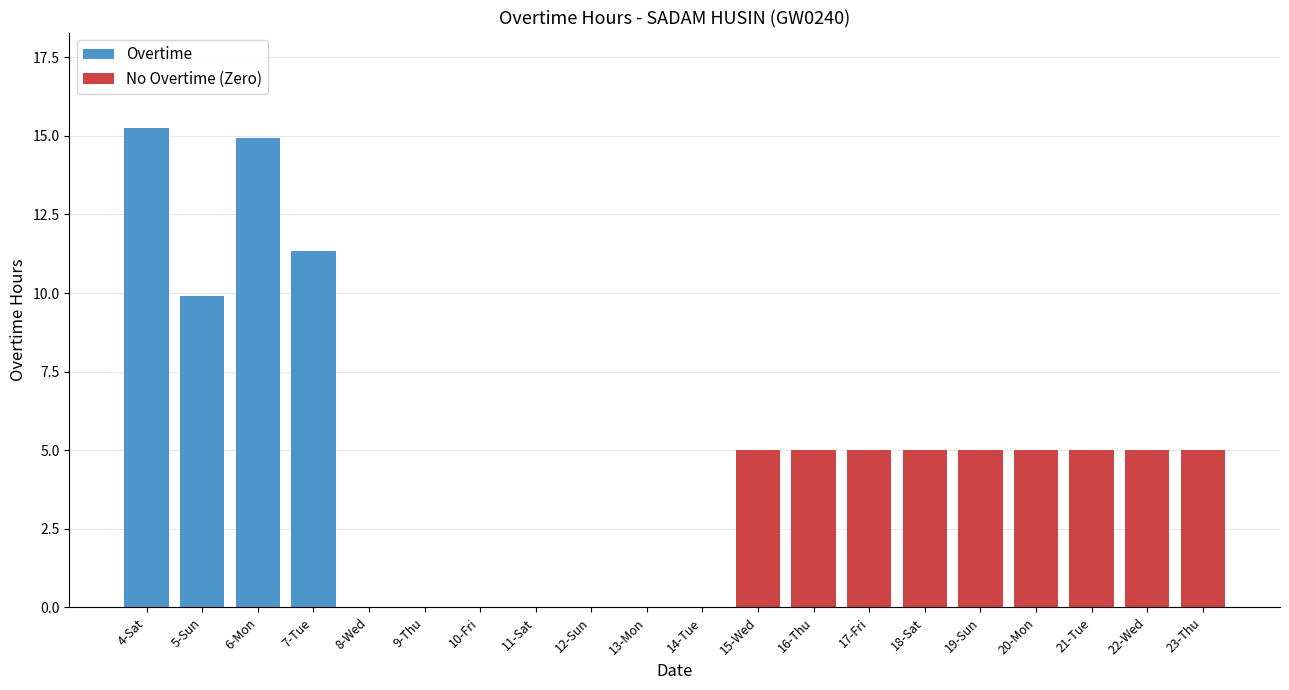

Rank the series by their maximum value, from highest to lowest.

Overtime, No Overtime (Zero)